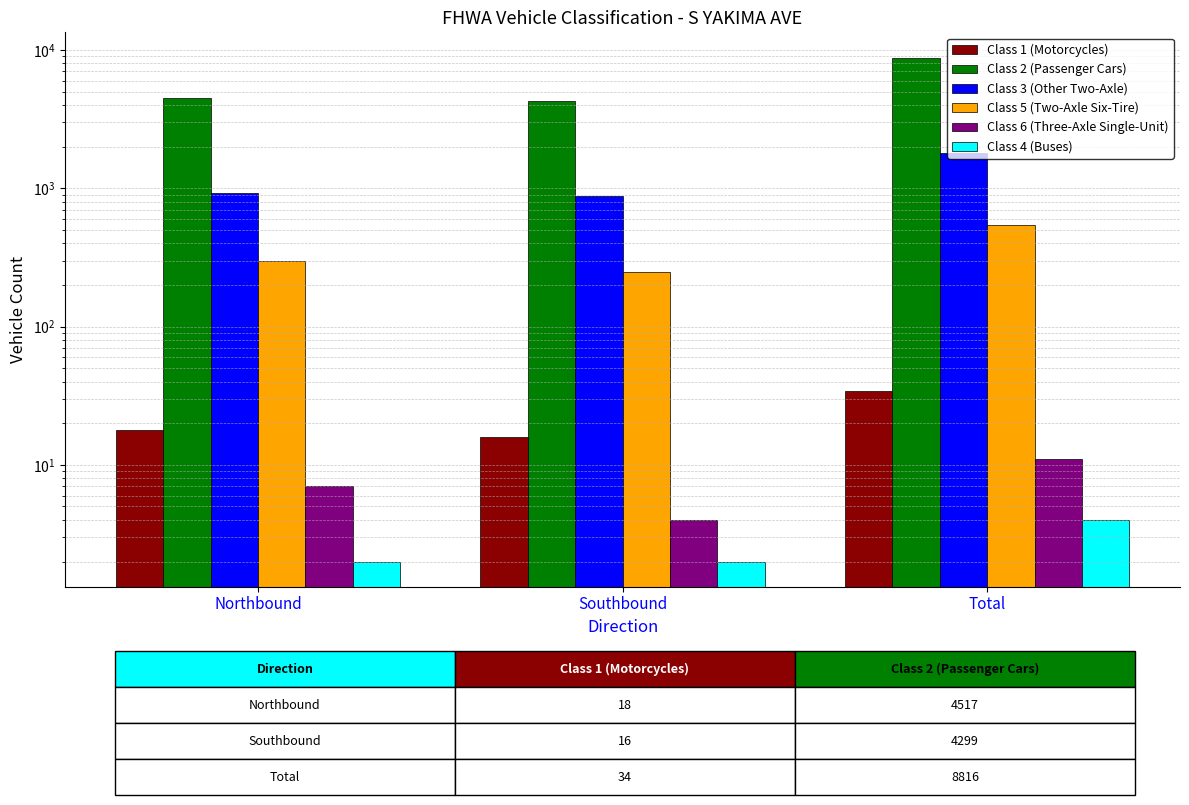

How many series are shown in this chart?

6